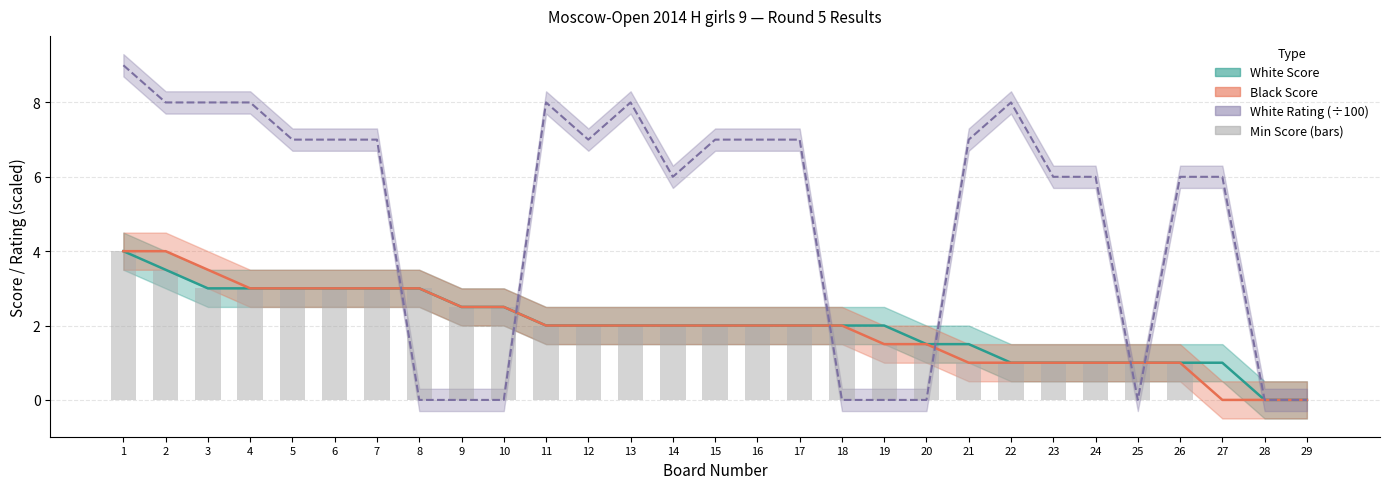

What is the total value across all series at 11?

14.0